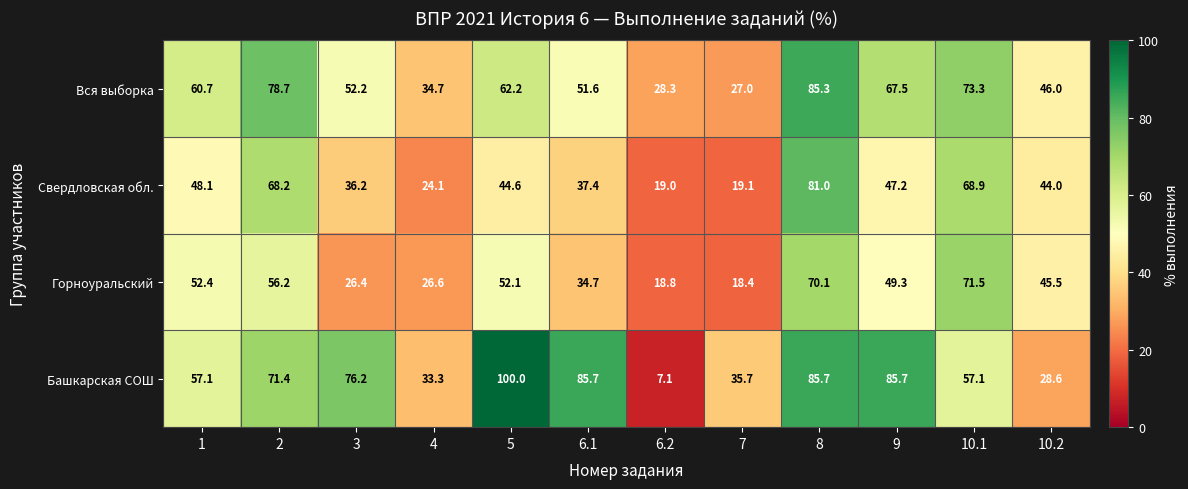

The value of Горноуральский at 2 is 73.2. True or false?

False